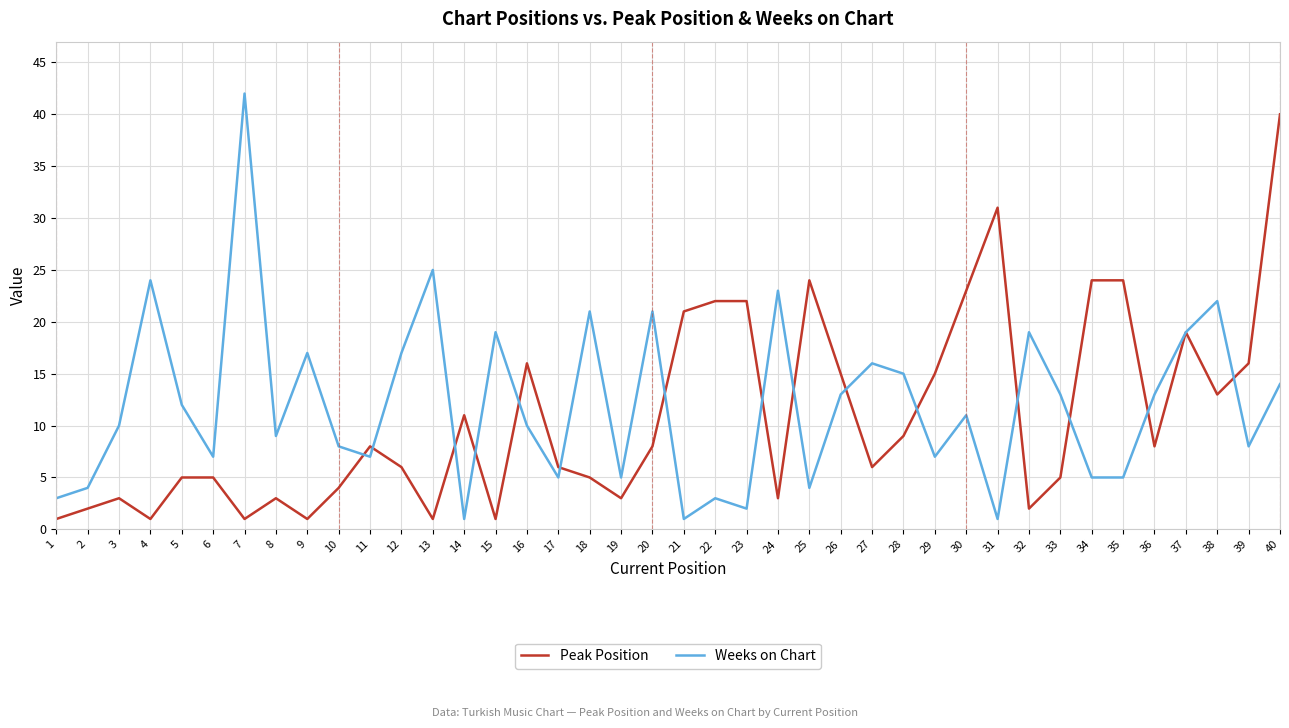

Which category has the highest value across all series?

7